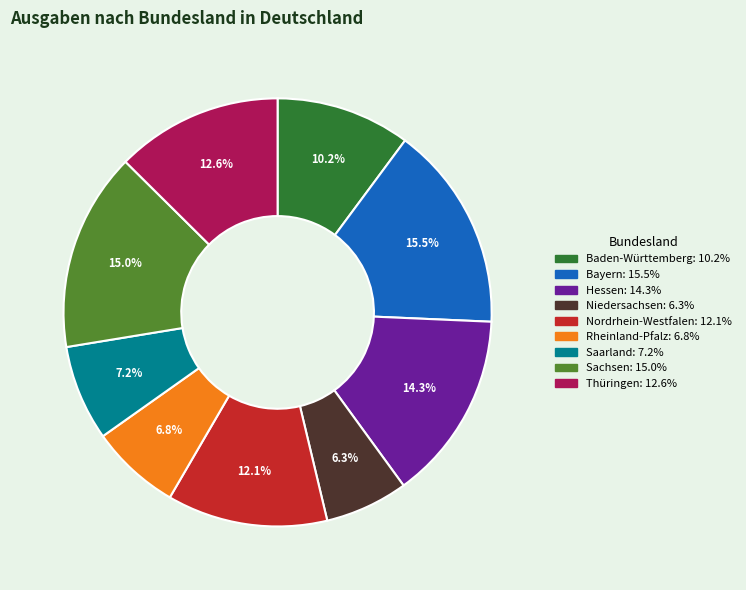

Approximately how many times larger is the value at Saarland compared to Sachsen?

0.5